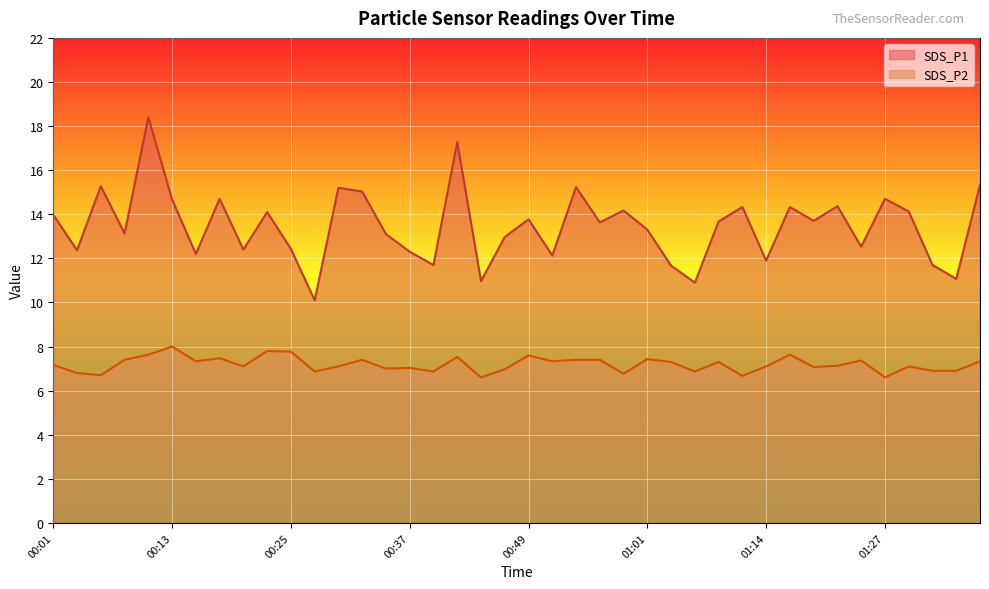

List the series in order of their overall mean, highest first.

SDS_P1, SDS_P2